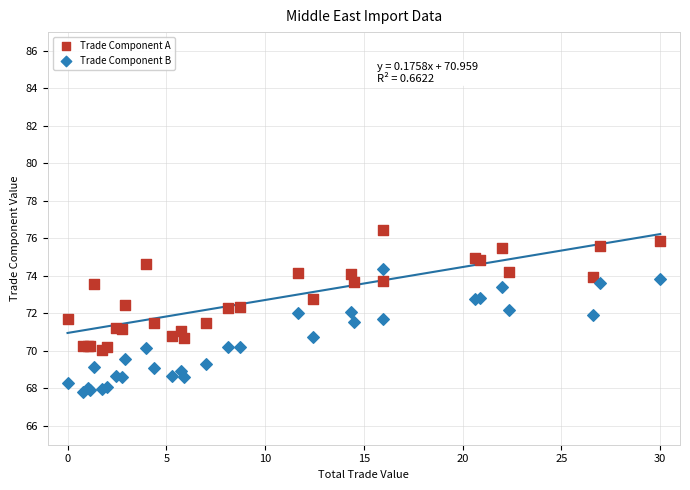

Which series reaches the minimum Y coordinate?

Trade Component B